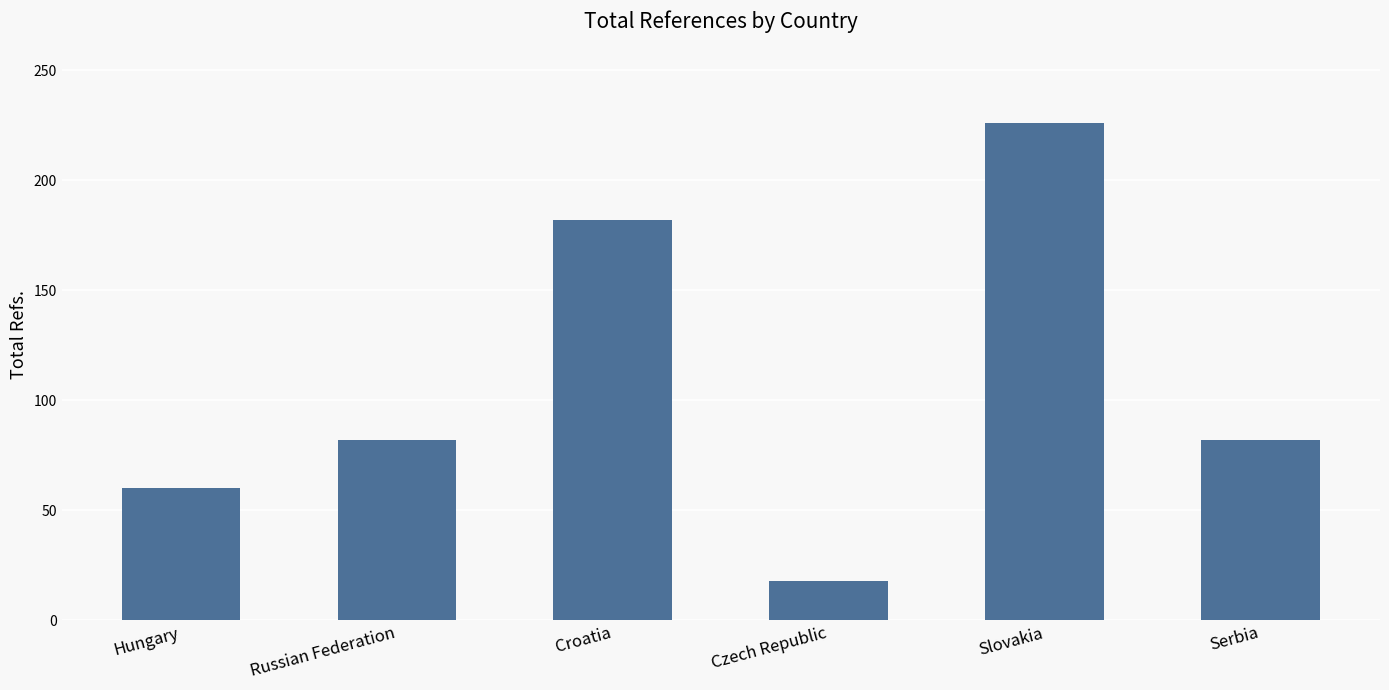

True or false: the data shows 226 at Slovakia.

True